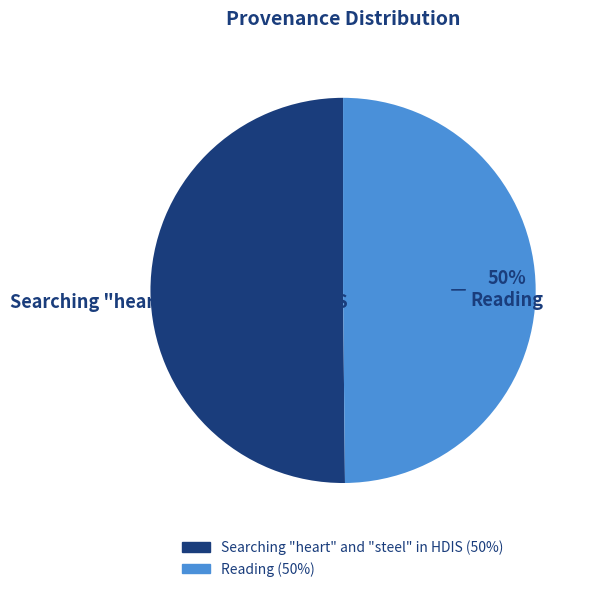

The Reading slice represents 50% of the pie. True or false?

True